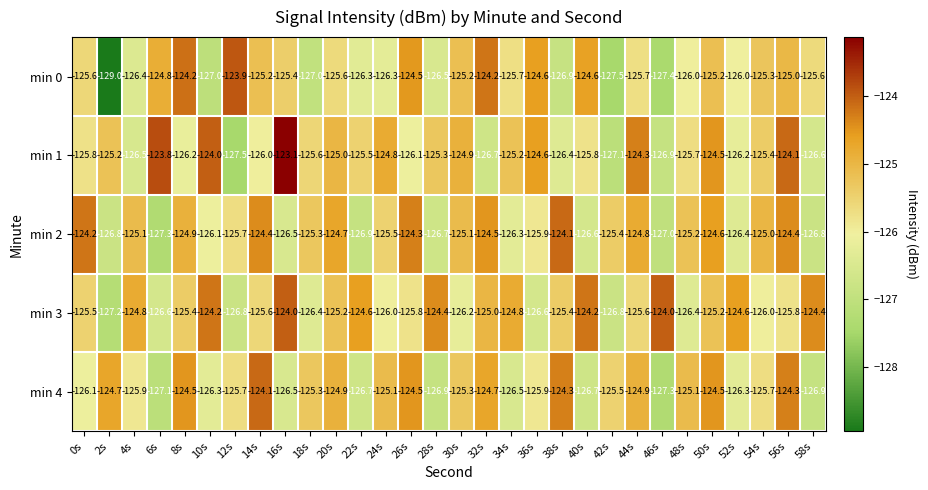

The value of min 3 at 58s is -124.4. True or false?

True